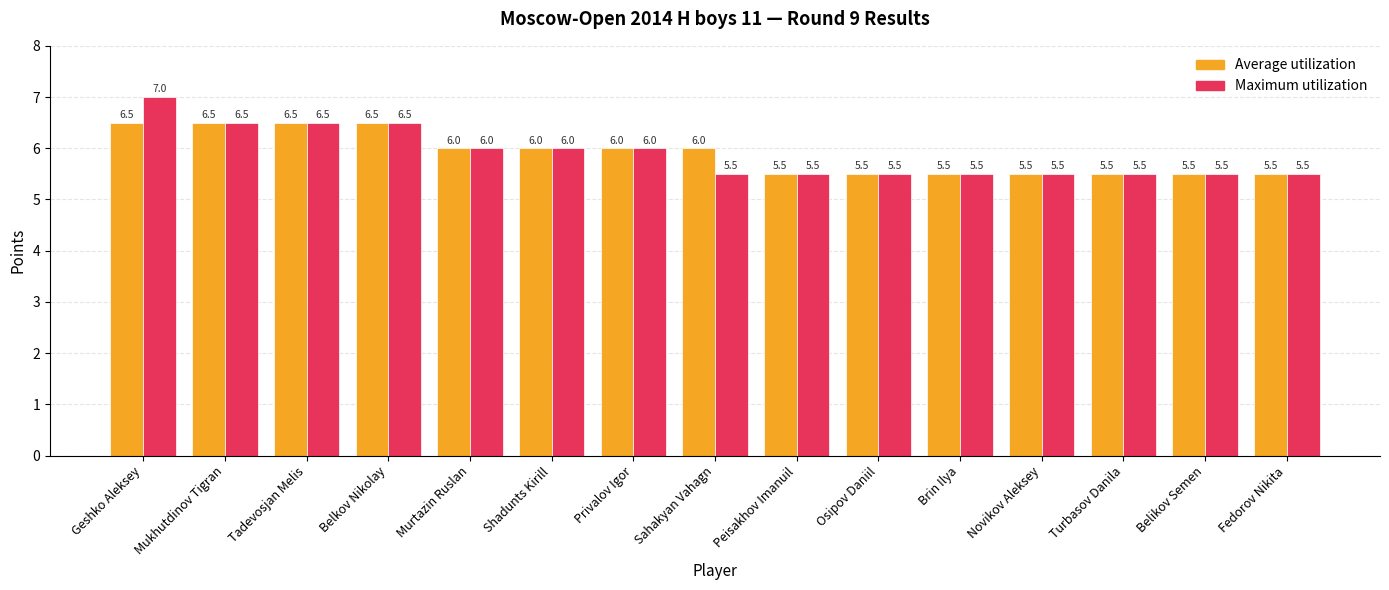

Is the value of Average utilization at Turbasov Danila greater than the value of Maximum utilization at Geshko Aleksey?

No